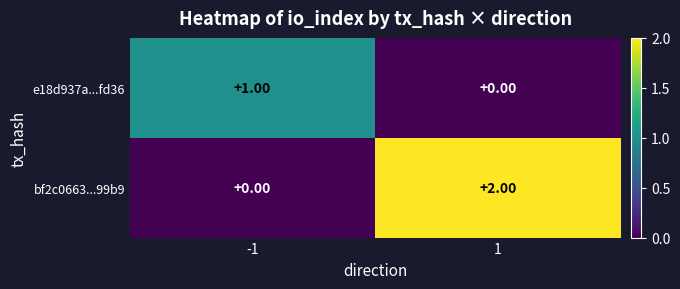

Rank the series at -1 from lowest to highest value.

bf2c0663...99b9, e18d937a...fd36